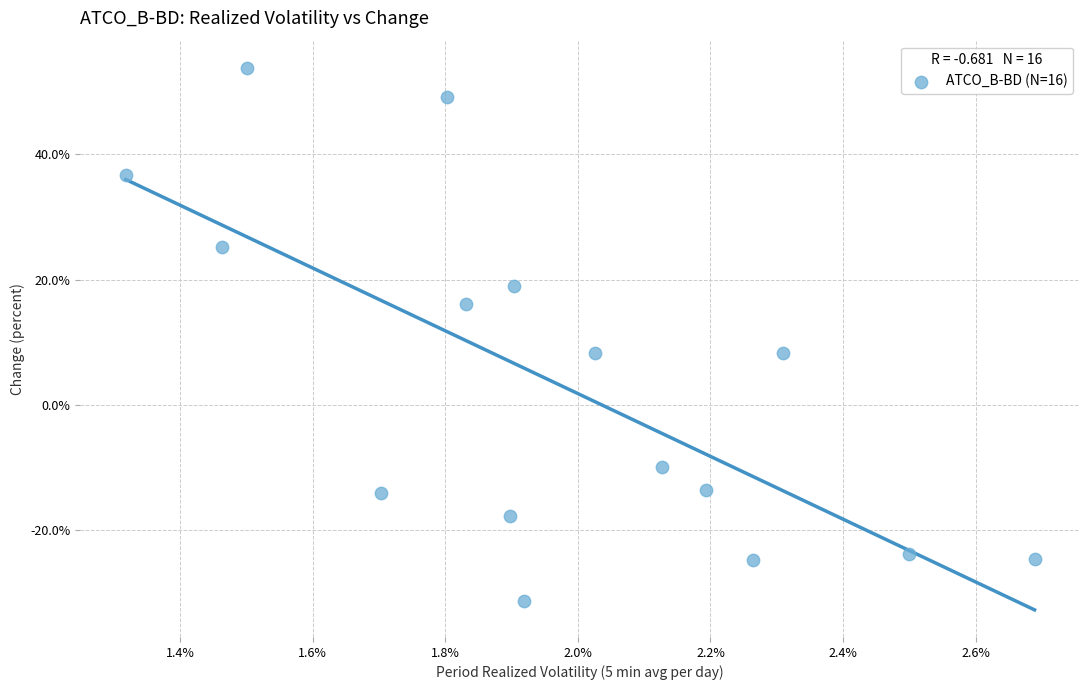

What is the range of Y values (max minus min)?

85.1